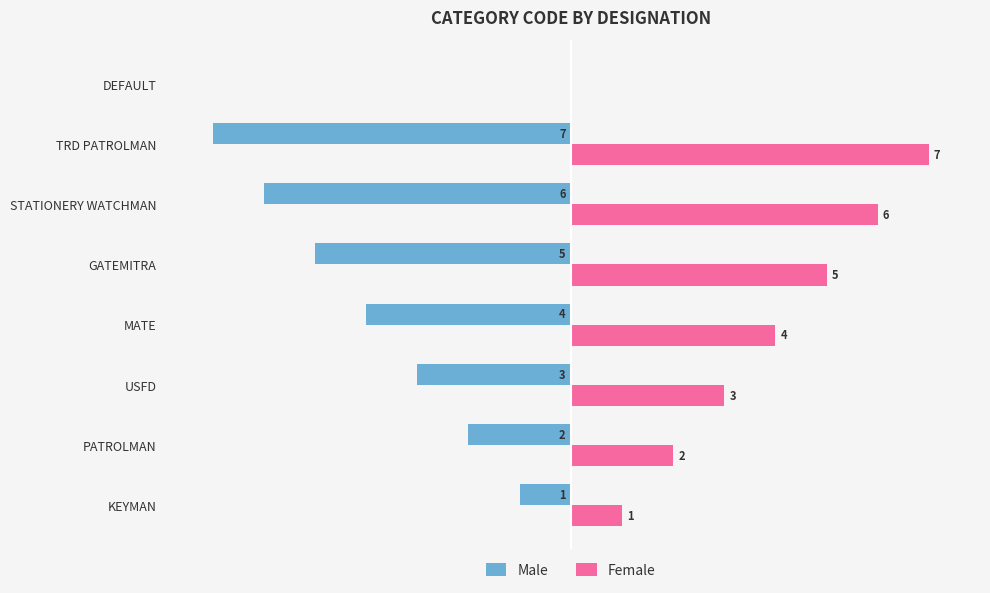

At which label is Male closest to -3?

USFD